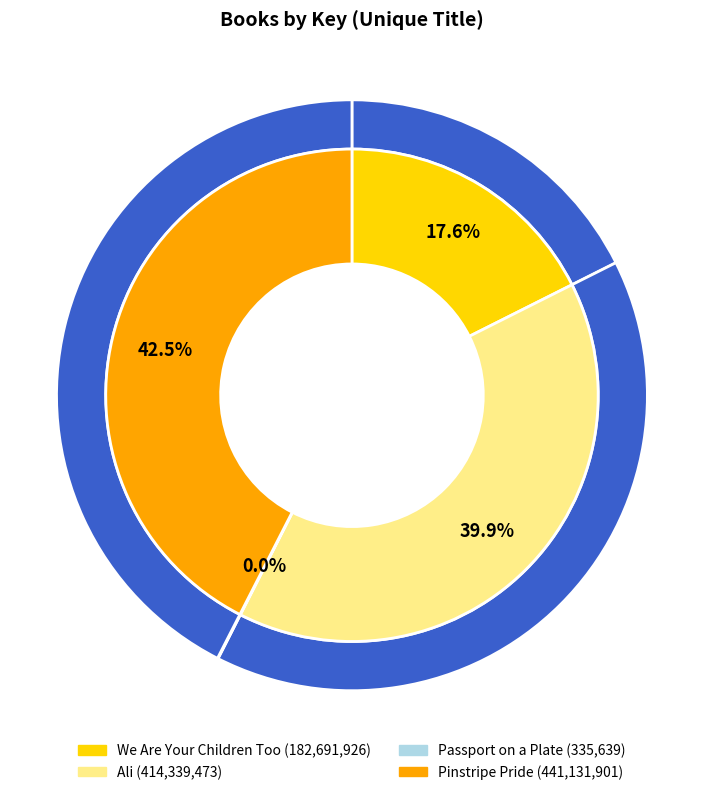

What is the change in value from Ali to Pinstripe Pride?

+26792428